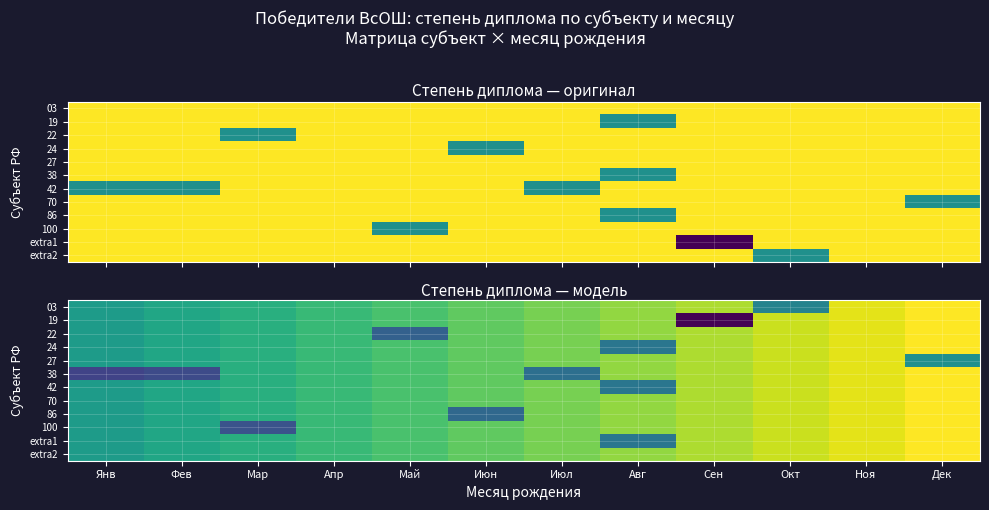

The value of 70 at Мар is 2.3. True or false?

True